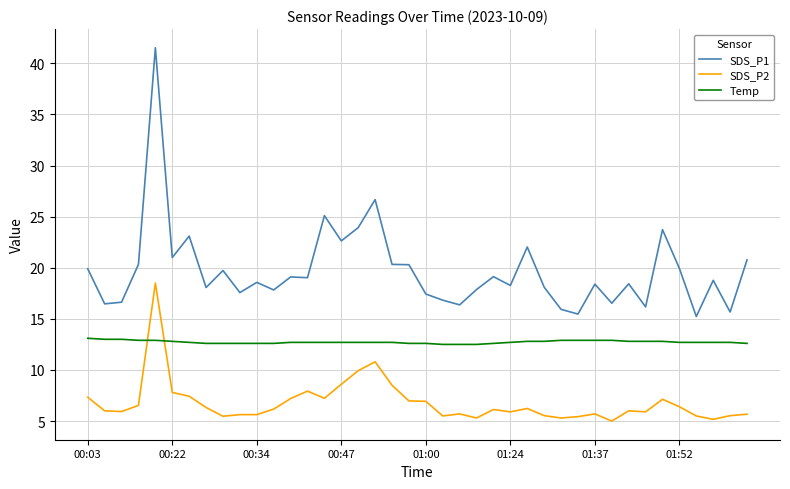

What is the maximum value shown in the chart?

41.5